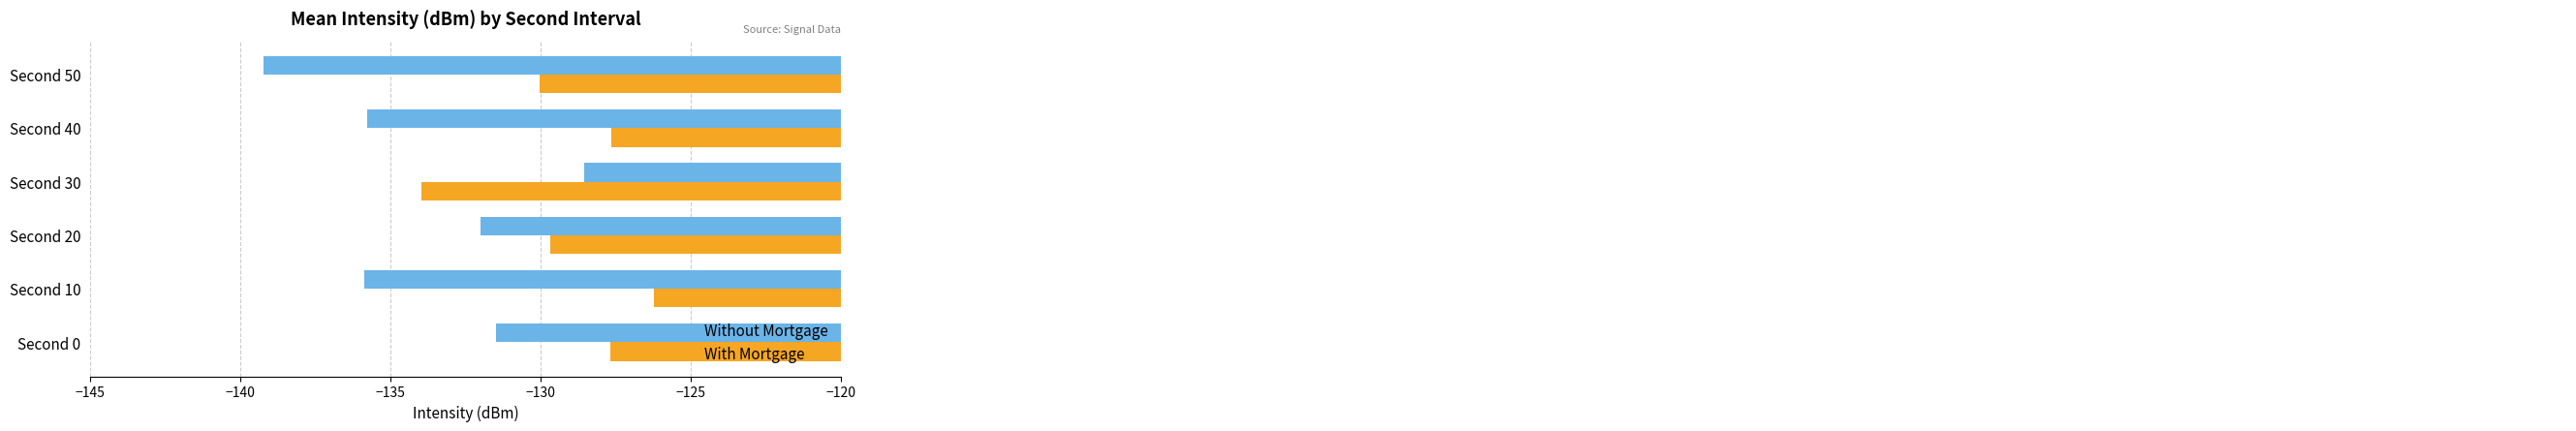

Rank the series by their maximum value, from lowest to highest.

Without Mortgage, With Mortgage